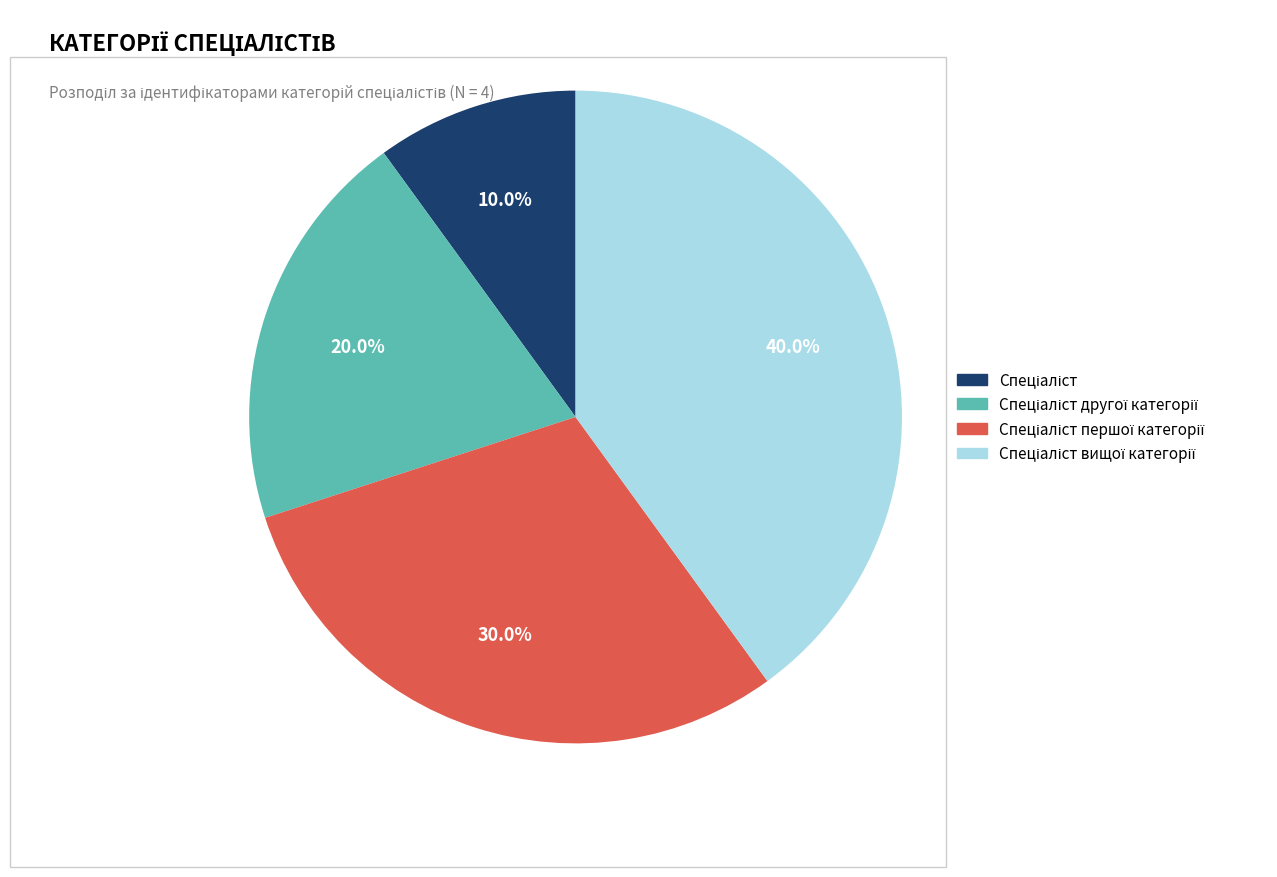

Does any single category account for the majority?

No